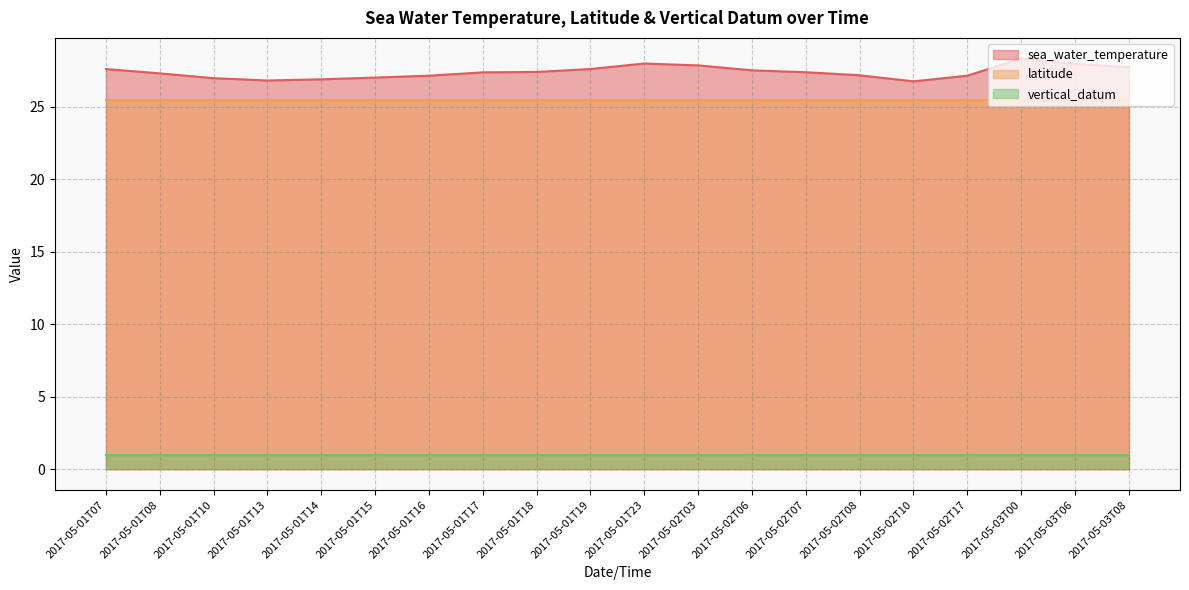

True or false: vertical_datum and latitude intersect in this chart.

False